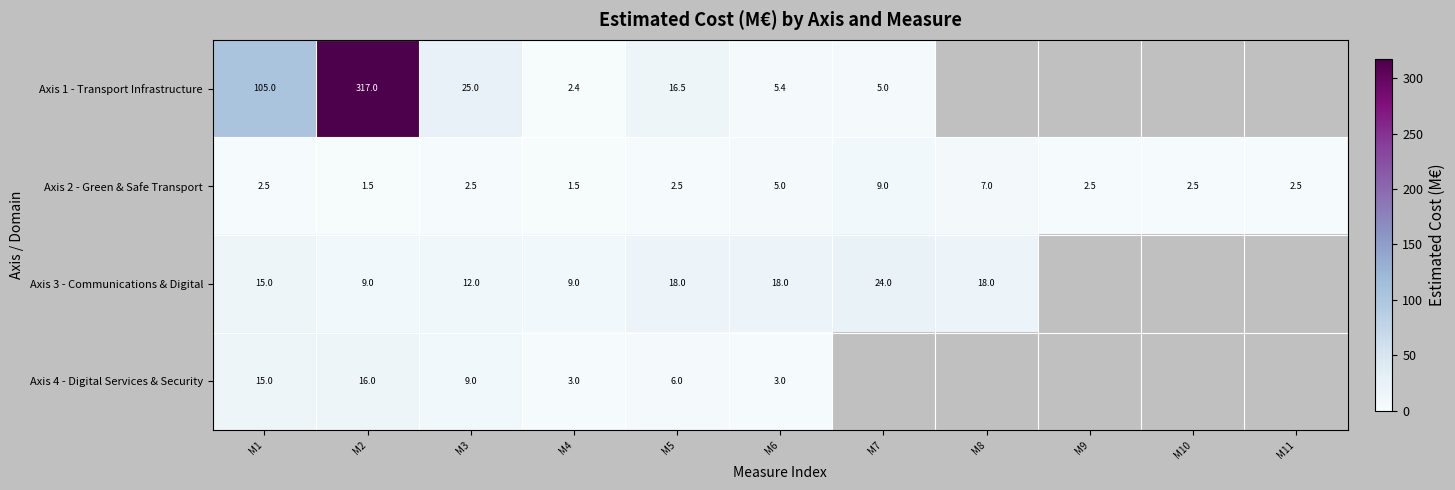

What is the difference between the highest and lowest values at M1?

102.5